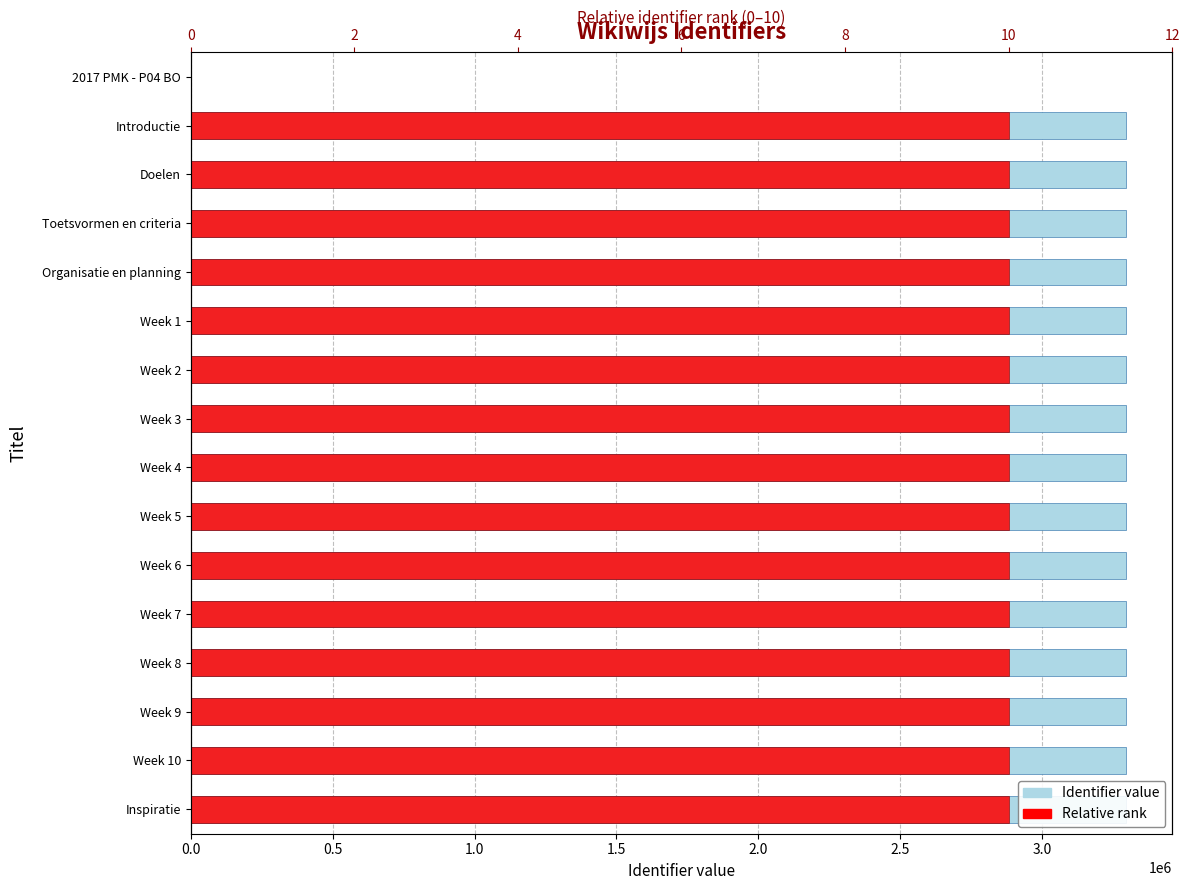

Does the chart contain stacked bars?

No